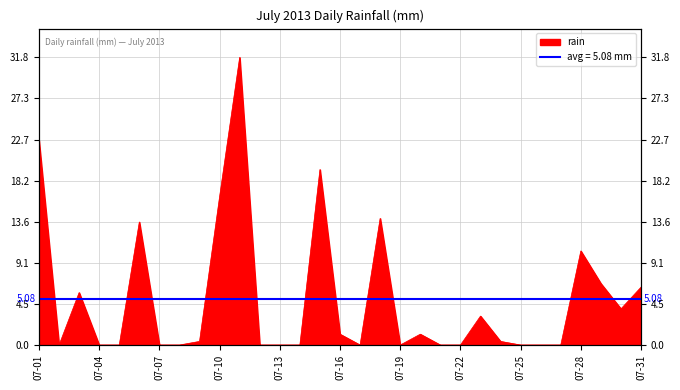

What is the greatest value displayed?

31.8